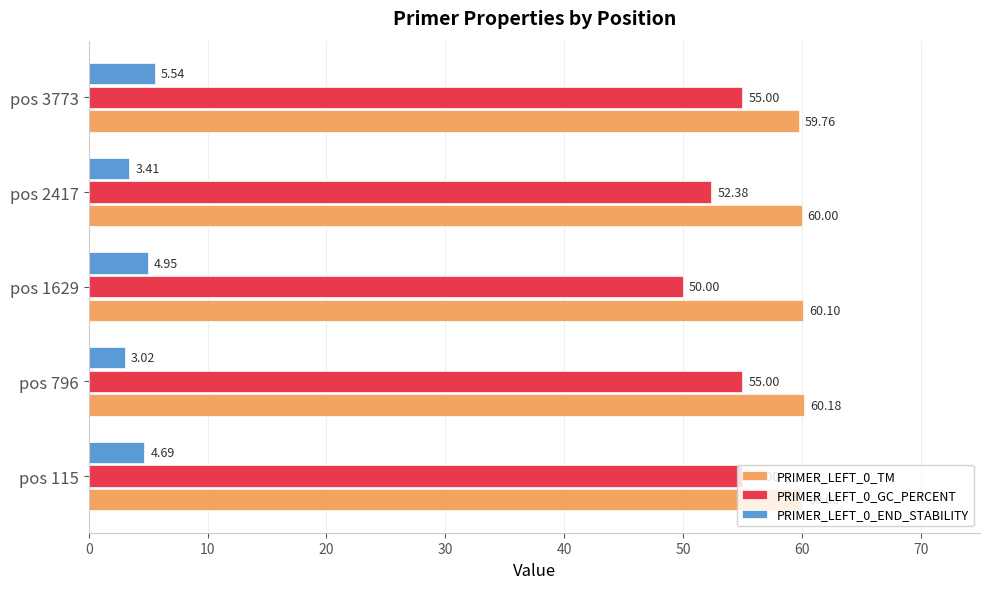

At which category is the sum across all series the highest?

pos 3773